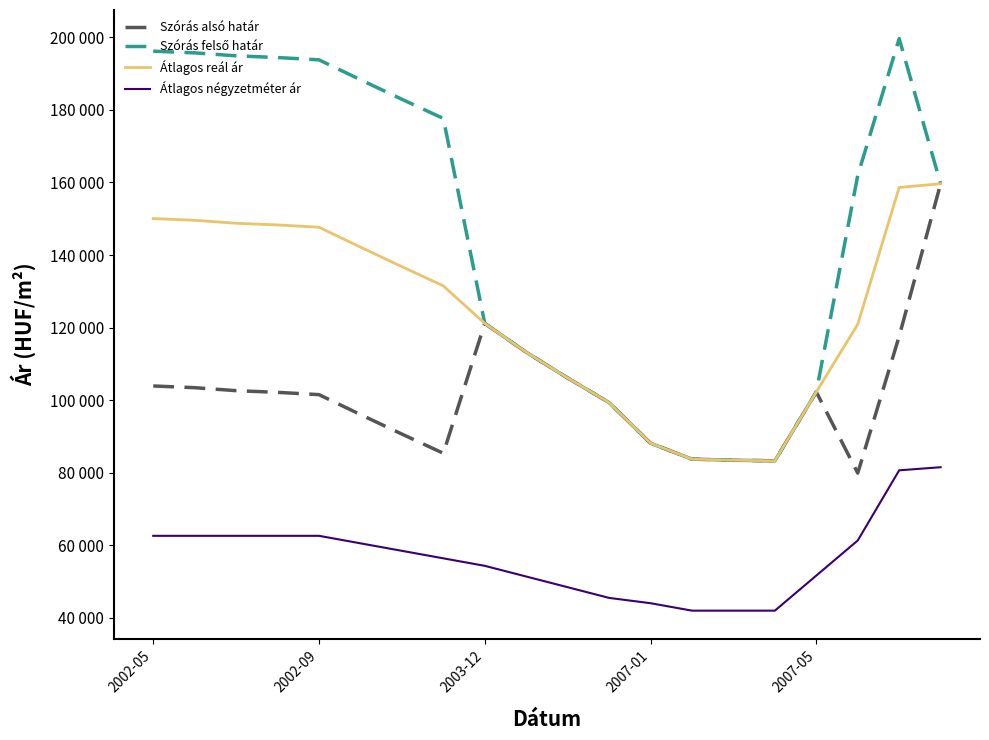

Does the chart have visible grid lines?

No